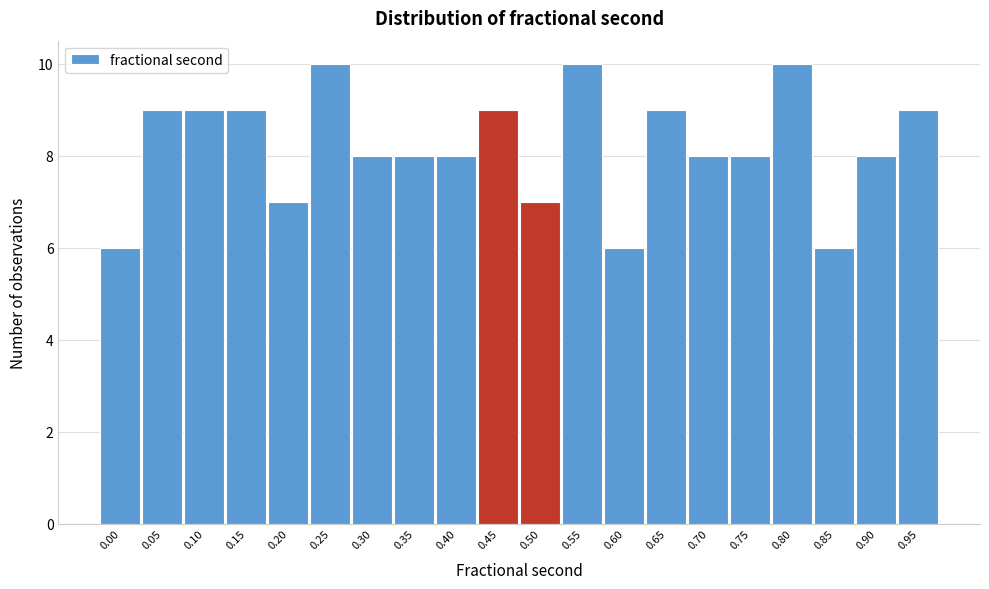

Reading left to right, what are all the values shown in this chart?

6	9	9	9	7	10	8	8	8	9	7	10	6	9	8	8	10	6	8	9